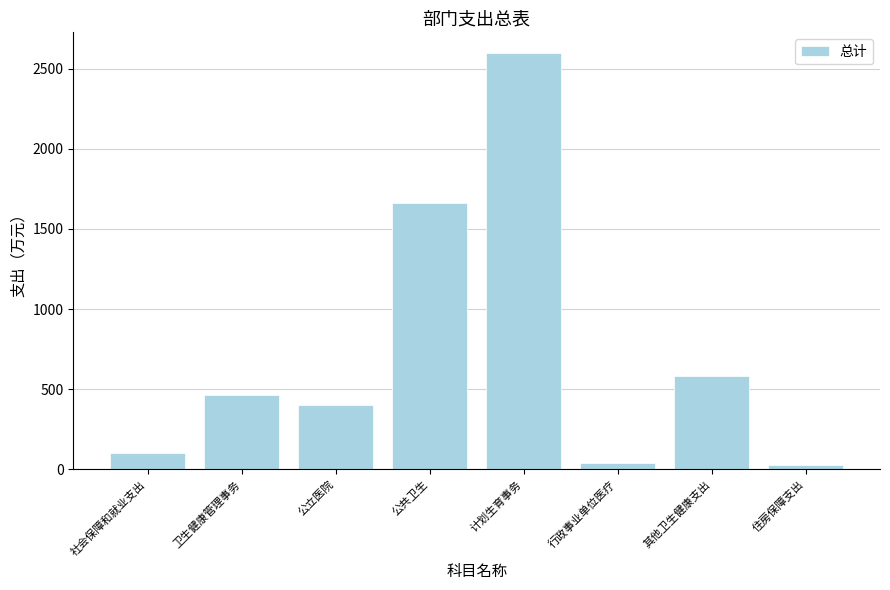

Where does the data first go above 466?

卫生健康管理事务